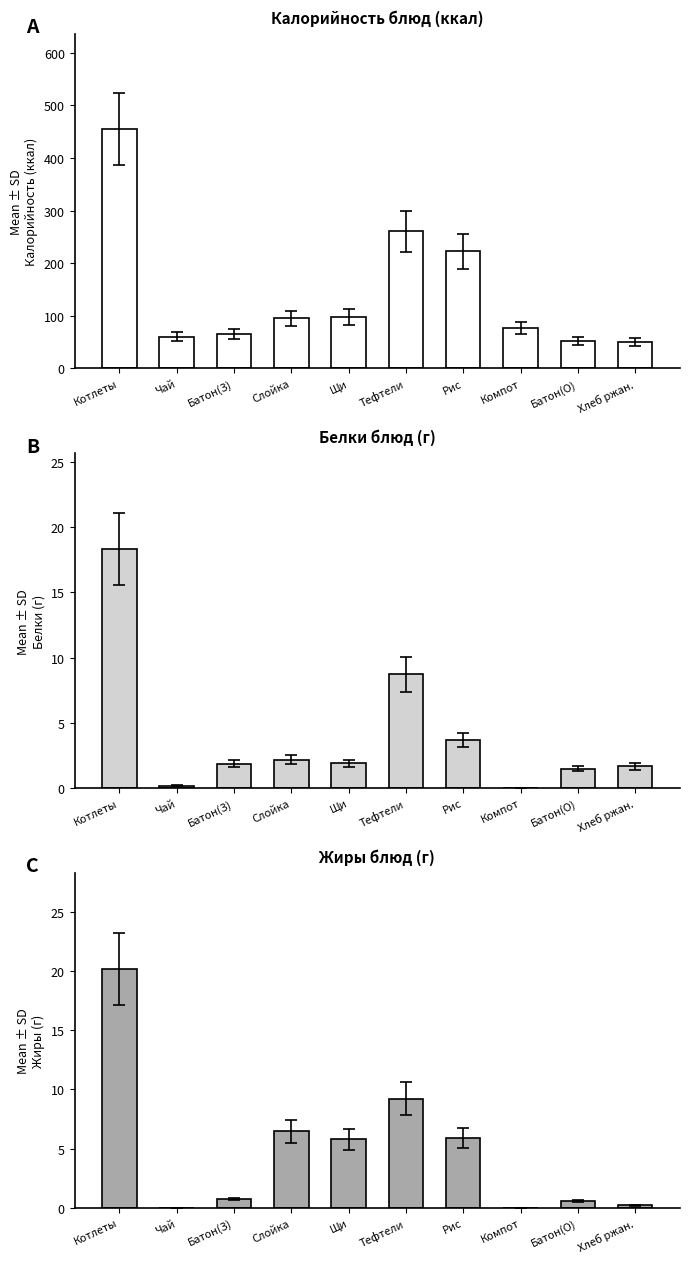

The Калорийность (ккал) series shows 98.0 at Щи. True or false?

True